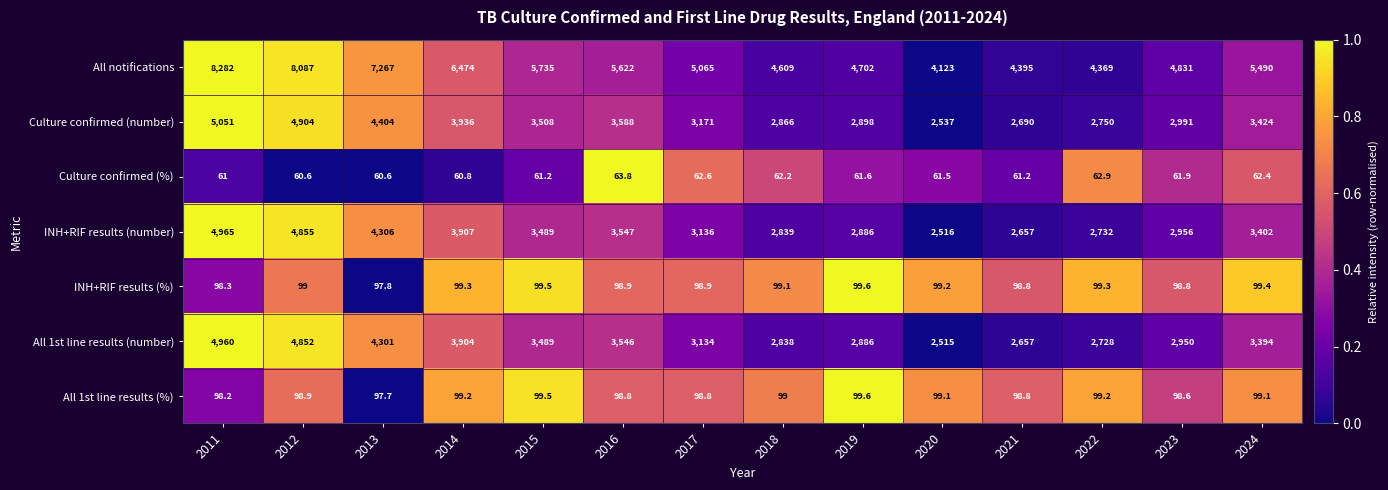

What is the sum of the Culture confirmed (number) values at 2016 and 2013?

7992.0